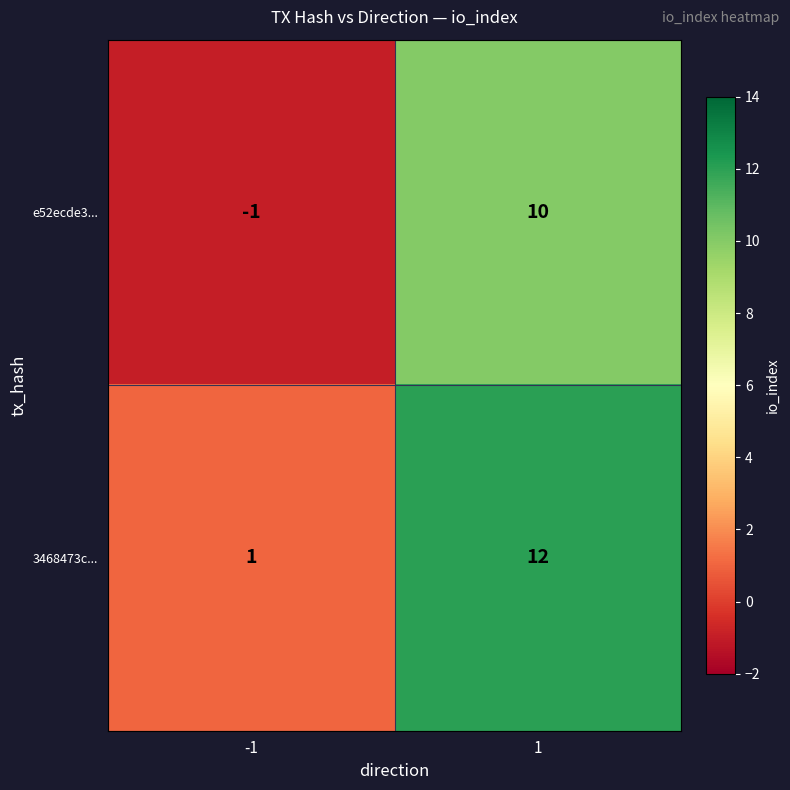

List the series in order of their peak value, highest first.

3468473c..., e52ecde3...